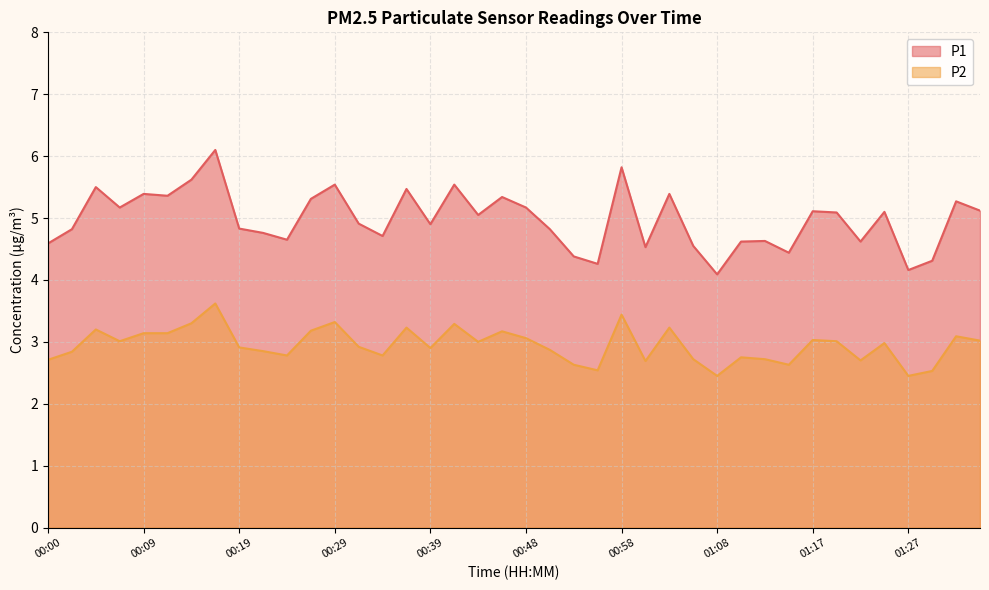

At which label does P2 reach its peak?

00:17